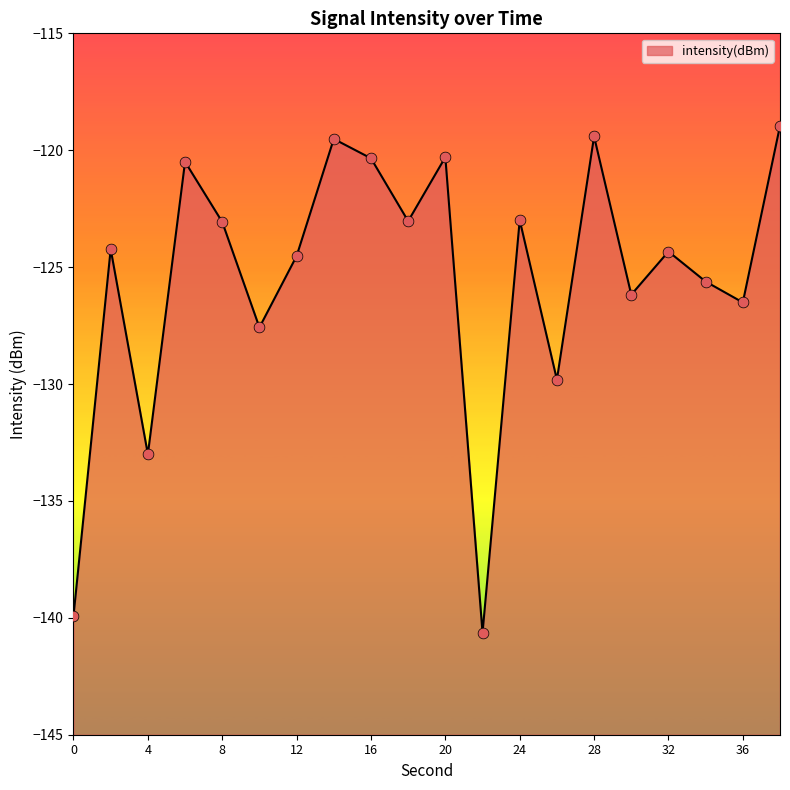

Which has a higher value, 2 or 6?

6